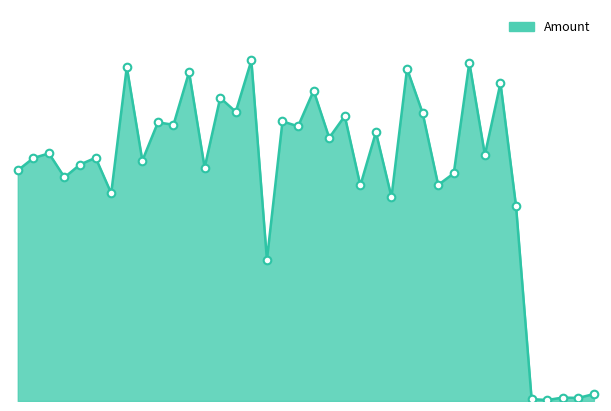

How many lines are shown in the chart?

1